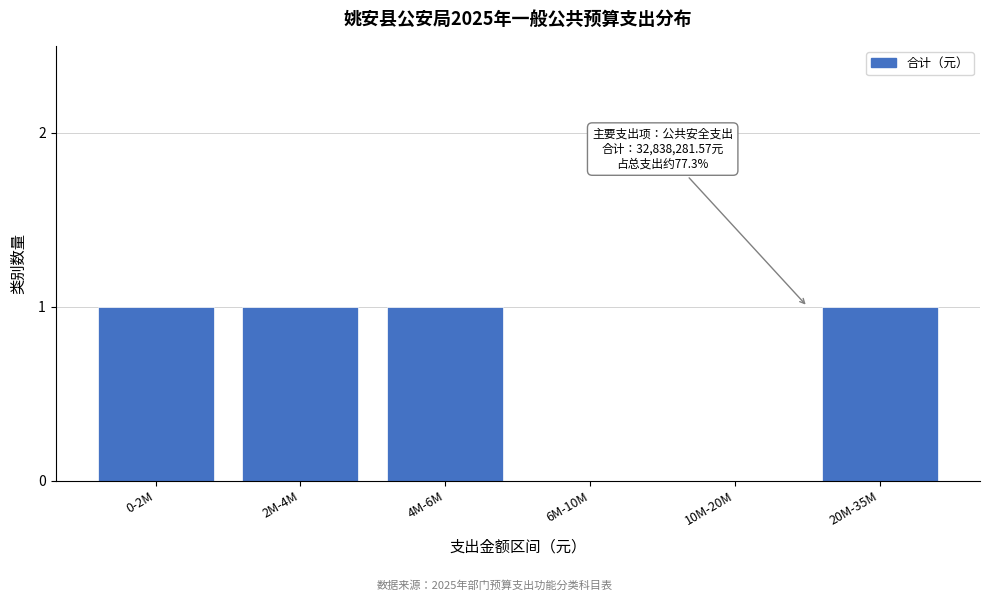

Reading left to right, what are all the values shown in this chart?

0-2M=1	2M-4M=1	4M-6M=1	6M-10M=0	10M-20M=0	20M-35M=1